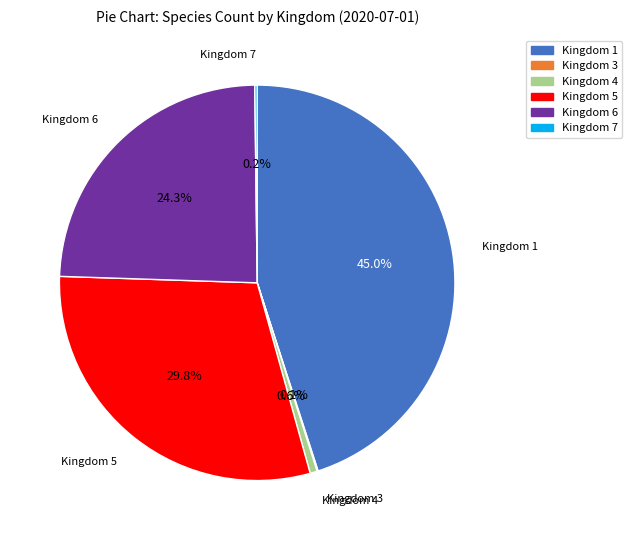

Is there a majority slice in this chart?

No